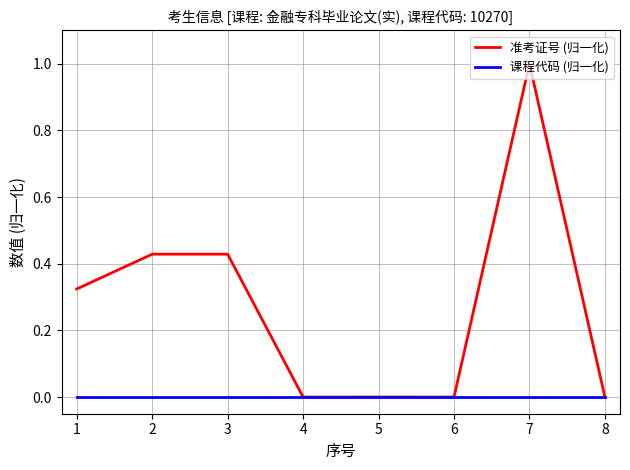

Rank the series by their maximum value, from lowest to highest.

课程代码 (归一化), 准考证号 (归一化)